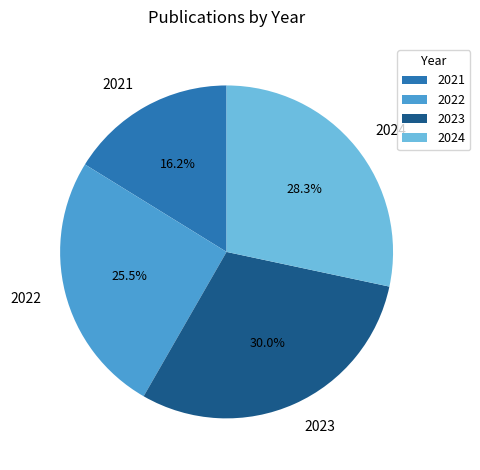

Combined, what portion of the pie is 2023 and 2021?

46.2%